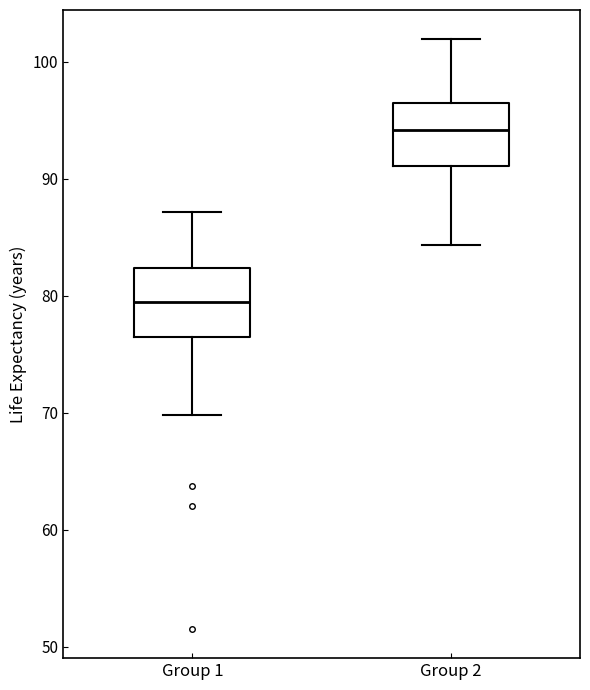

Which box's median line is the highest?

Group 2